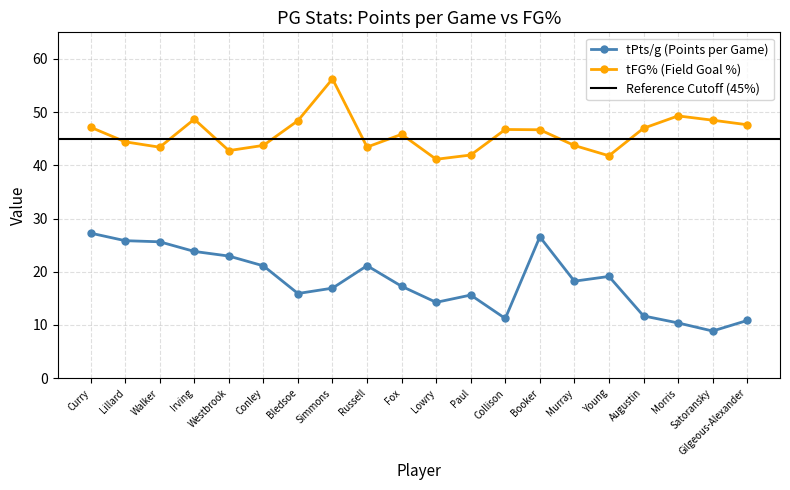

The value of tFG% at Westbrook is 42.8. True or false?

True